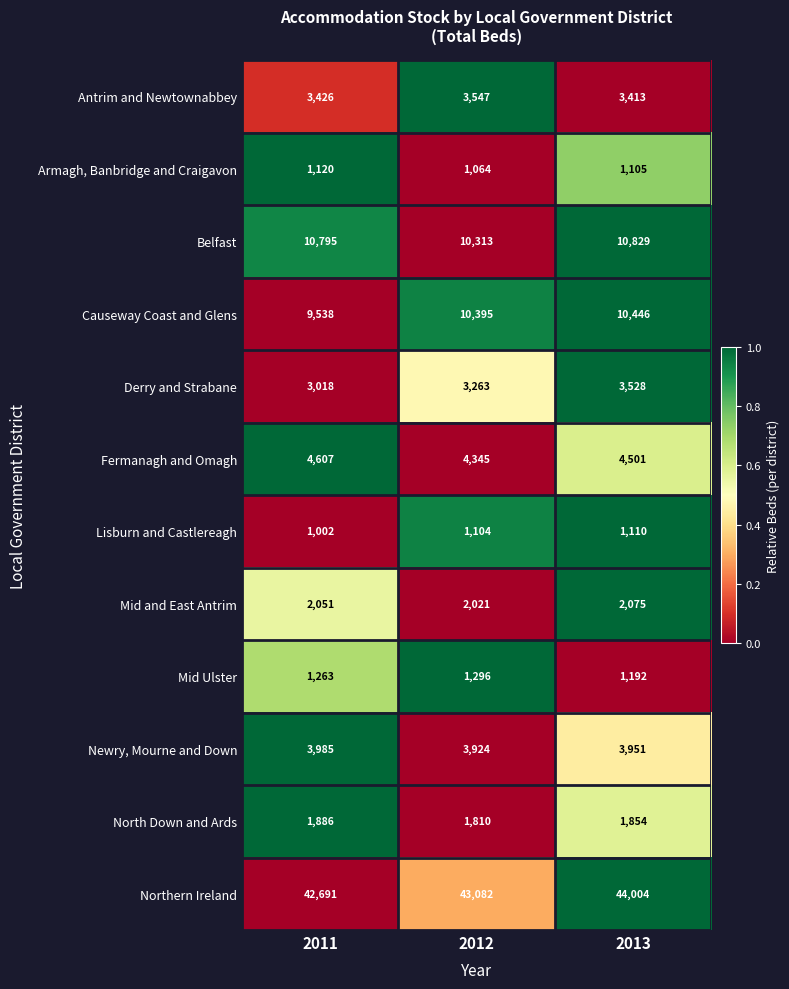

Where does the Newry, Mourne and Down series first go above 3951?

2011